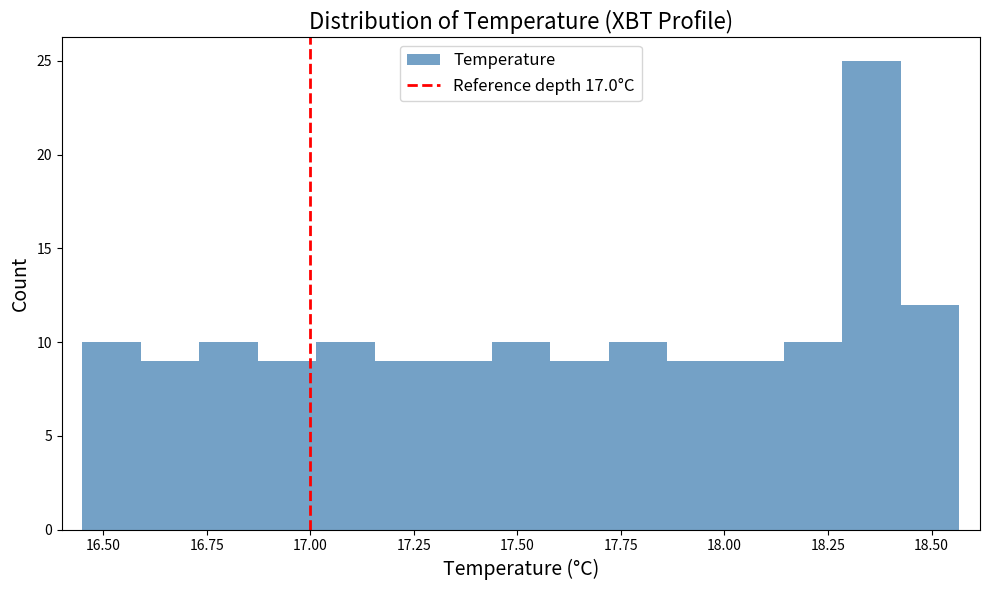

Read against the x-axis, roughly where is the centre of the tallest bar?

18.35